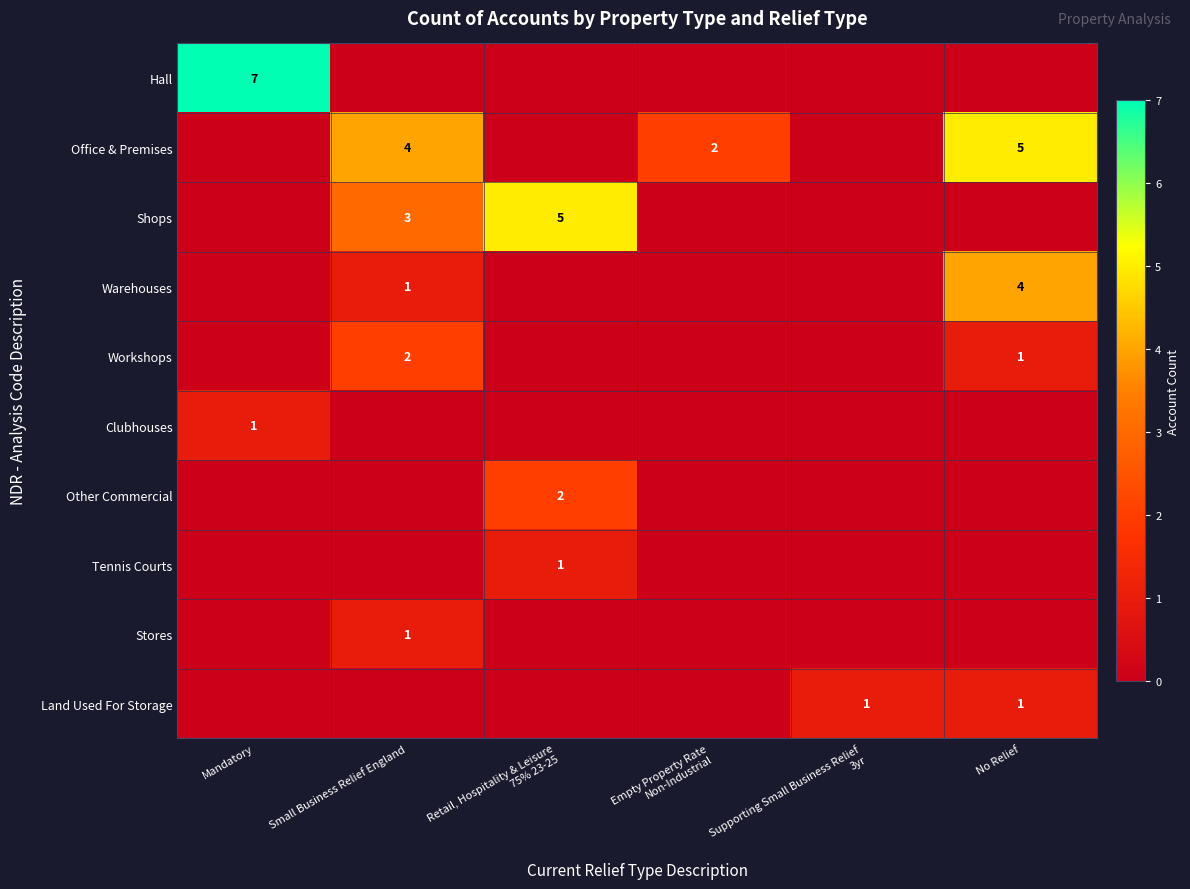

Count the Land Used For Storage values in the range 0 to 1.

6